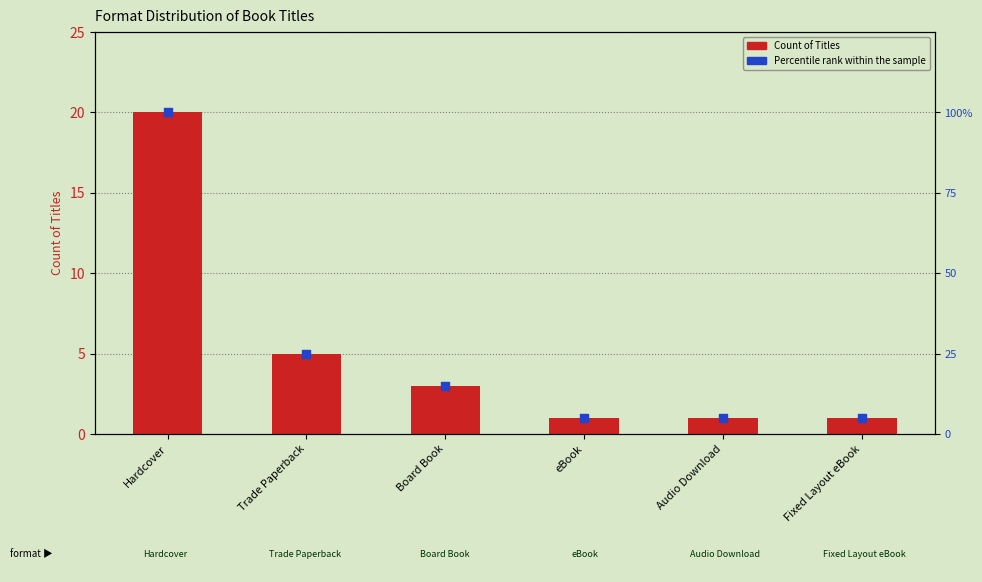

Which series contains the lowest Y value?

Count of Titles